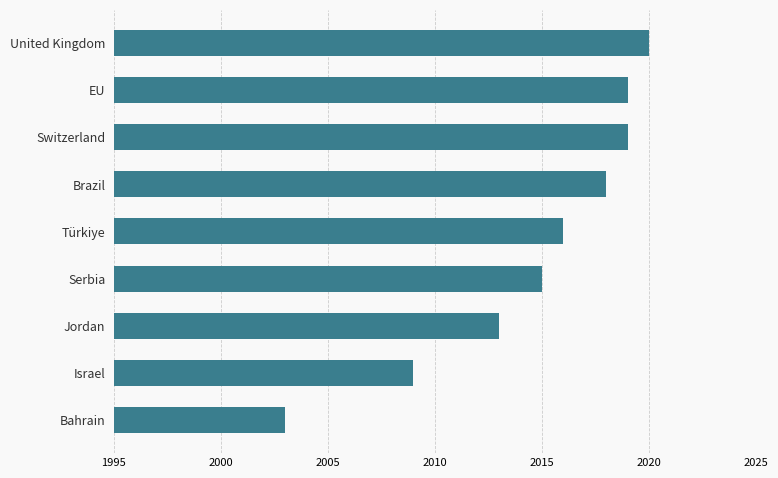

What is the difference between the maximum and minimum values?

17